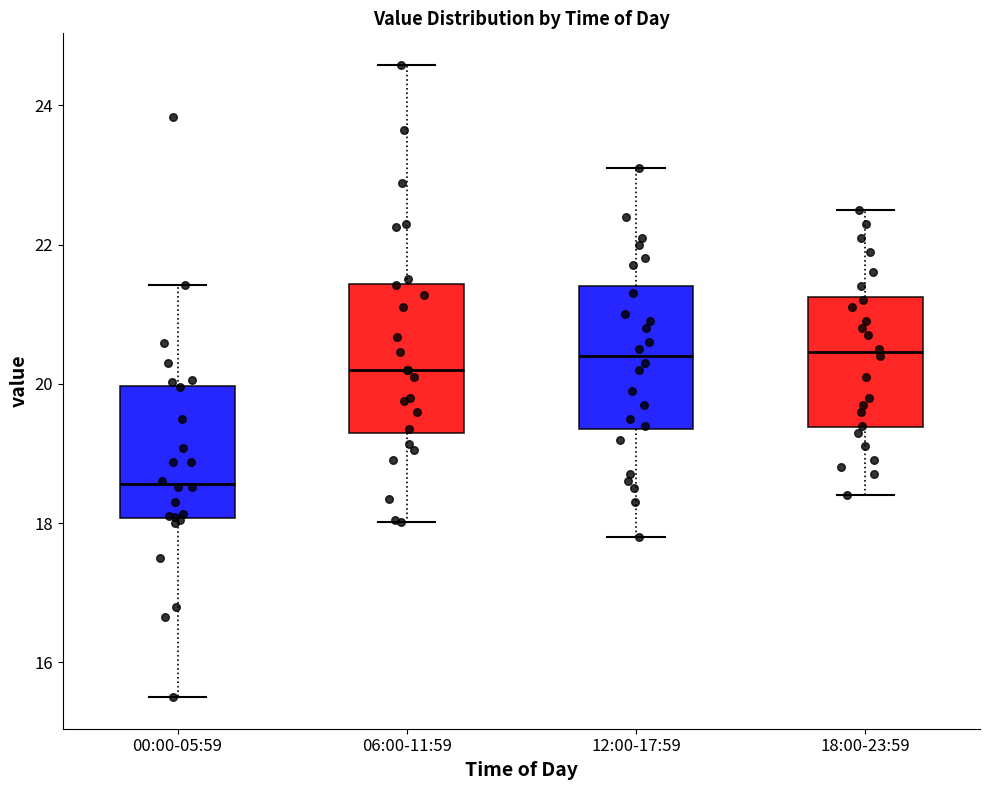

Which box's median line is the lowest?

00:00-05:59